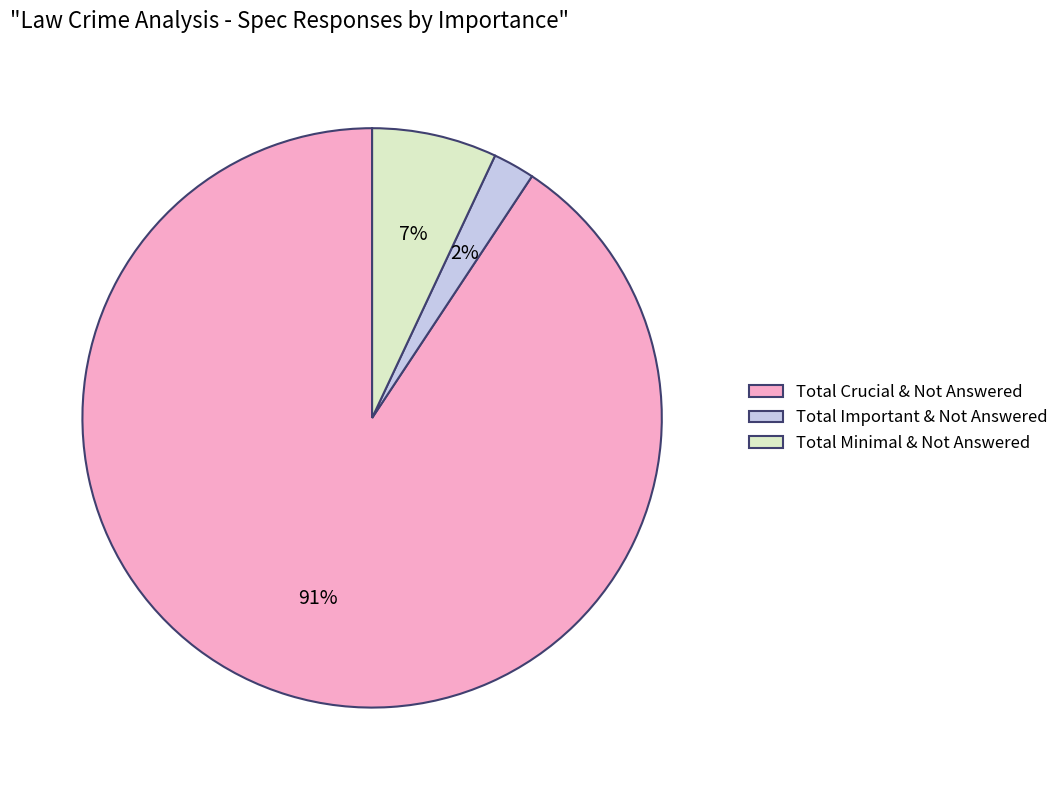

Count the number of slices in the pie.

3